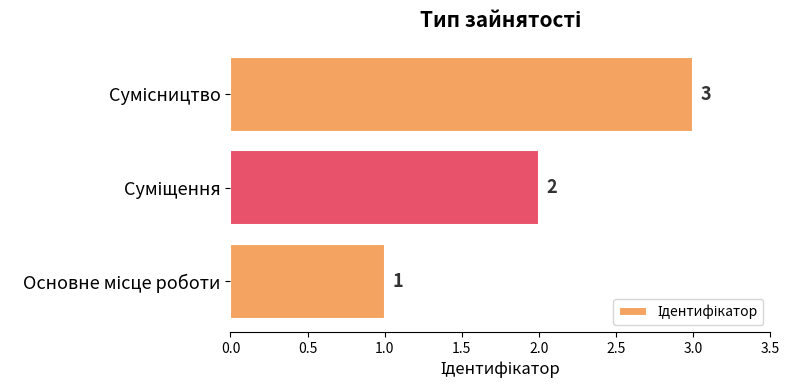

Count the values in the range 1 to 3.

3